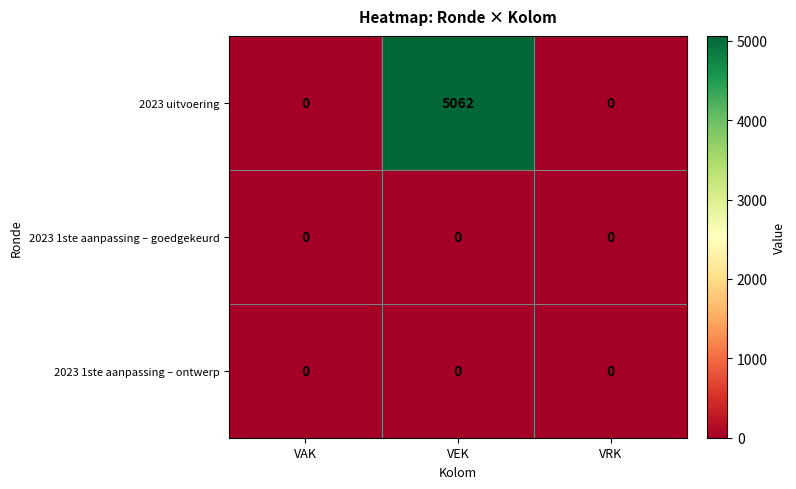

At which category is the sum across all series the highest?

VEK